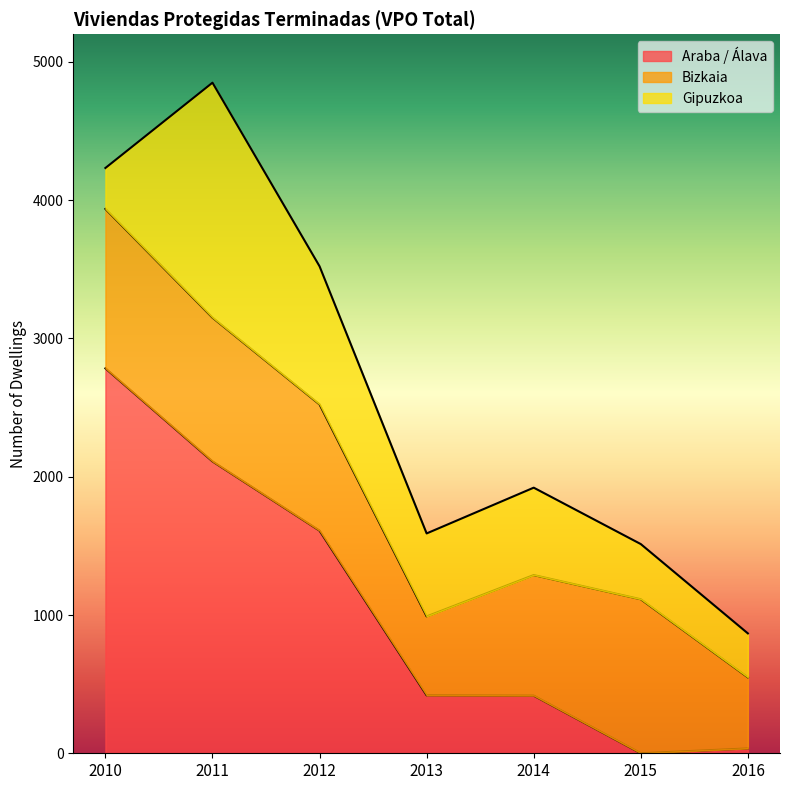

How many data points in Bizkaia are less than 913?

3